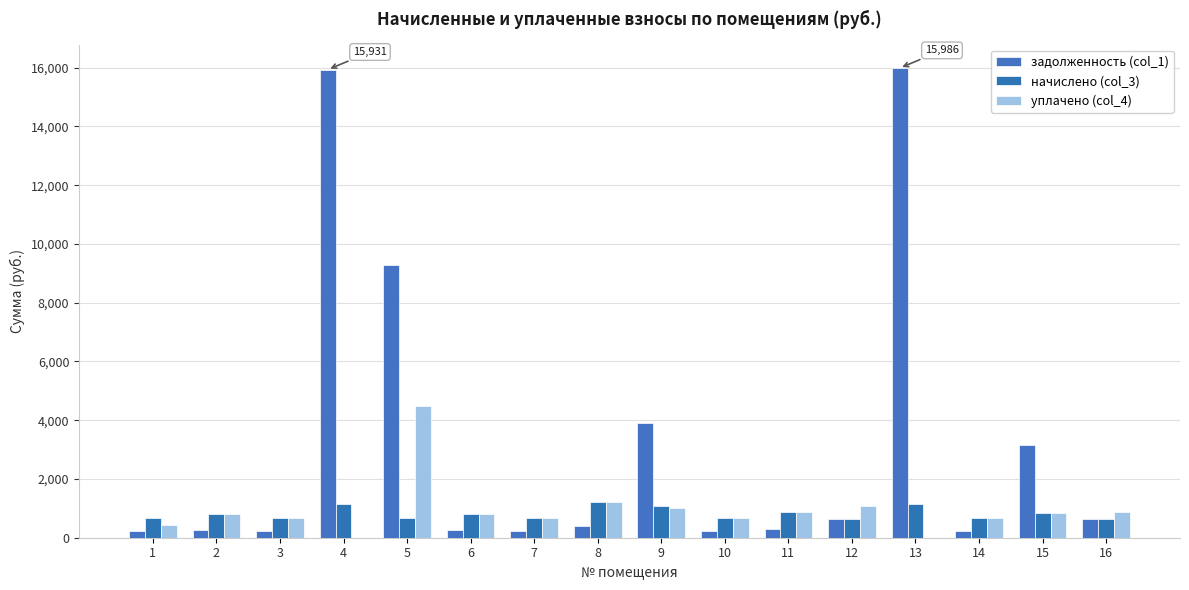

How many values in the уплачено (col_4) series exceed 804?

8